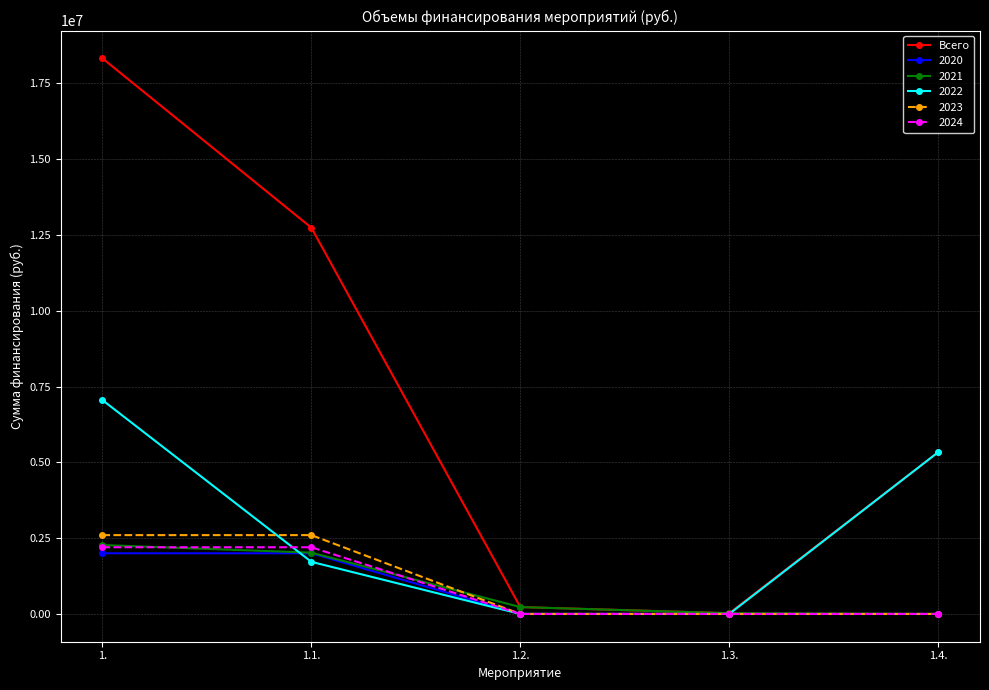

What is the label of the 5th point from the left?

1.4.